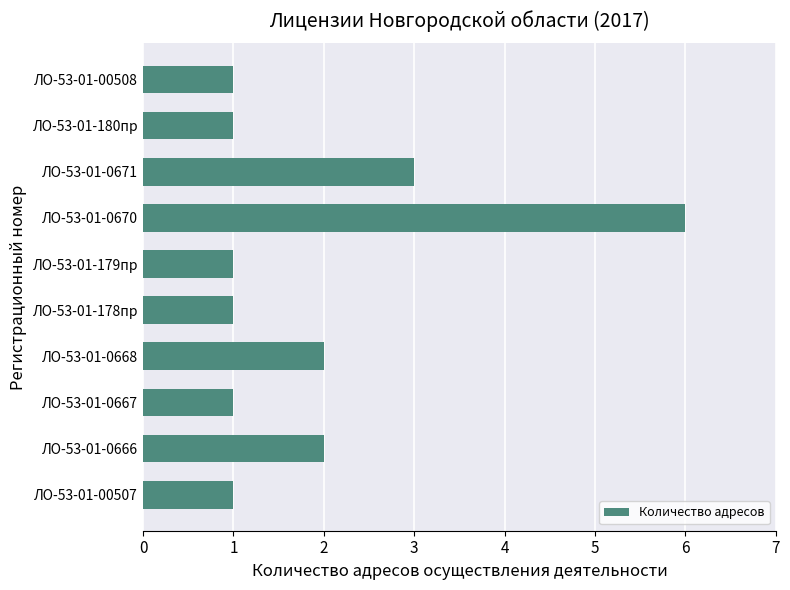

The value at ЛО-53-01-00507 is 2. True or false?

False